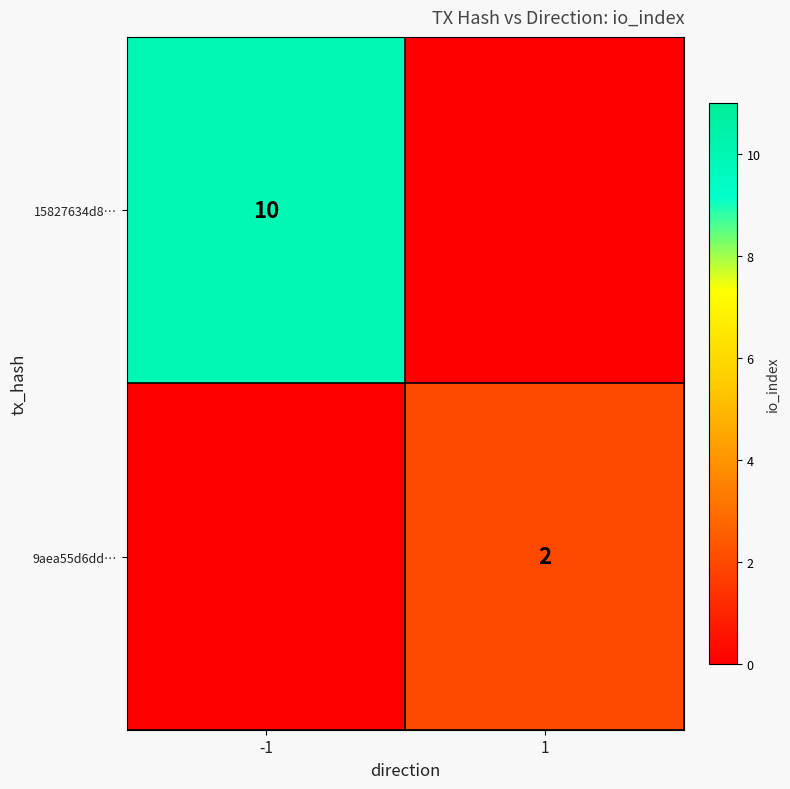

True or false: 9aea55d6dd… has a value of 2 at 1.

True